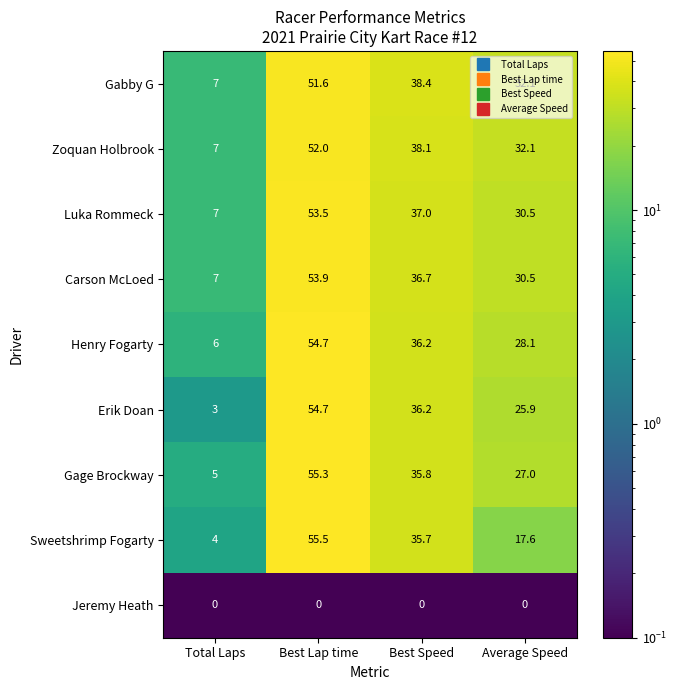

Between Total Laps and Best Lap time, which series saw the biggest shift?

Erik Doan